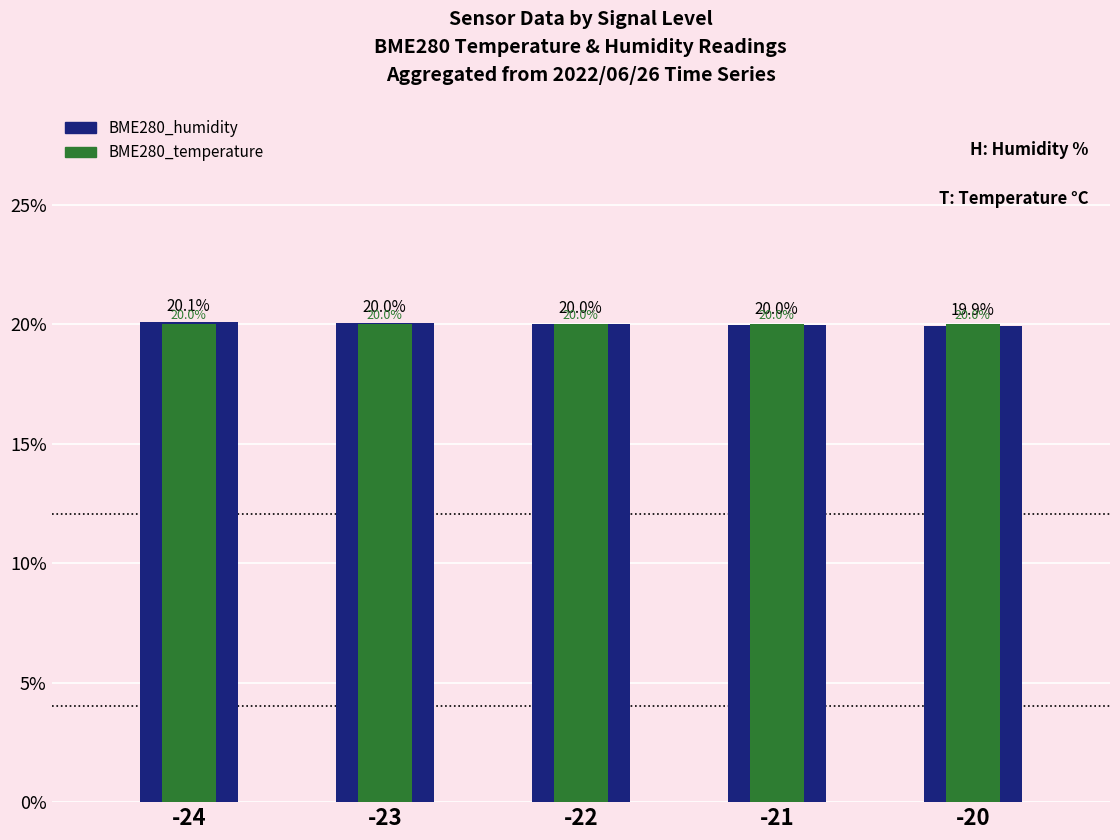

What is the smallest value displayed?

19.9